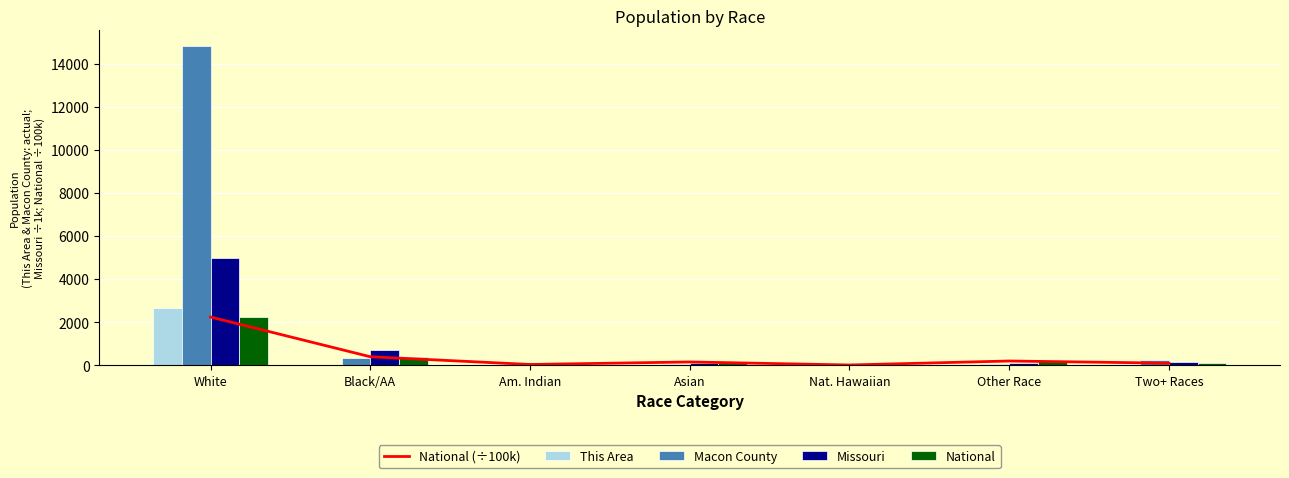

Where does the Macon County series first go above 64?

White